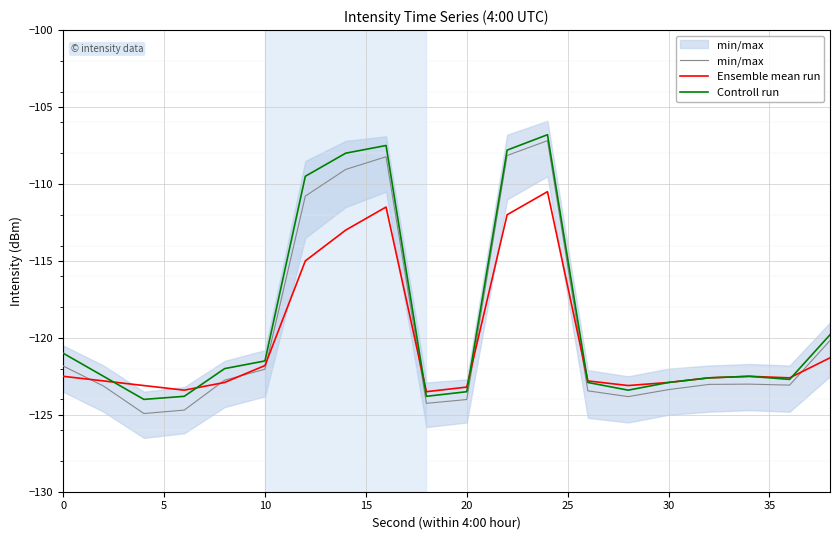

How many times do Controll run and Ensemble mean run cross each other?

6